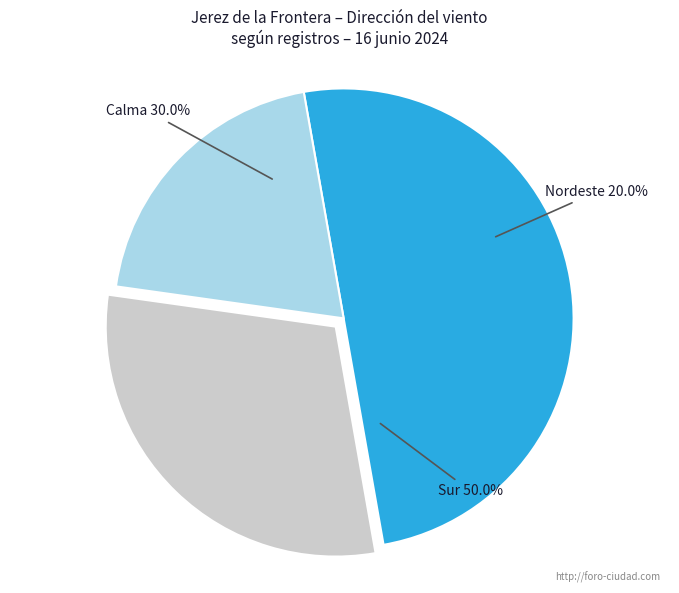

What is the smallest slice in the pie chart?

Calma